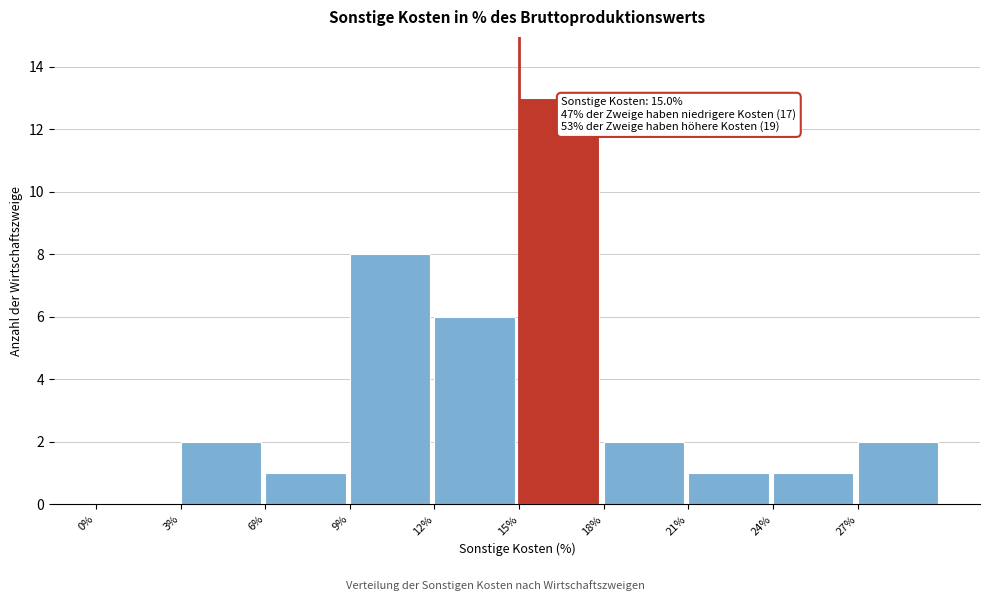

Which range on the x-axis has the tallest bar?

15 to 18